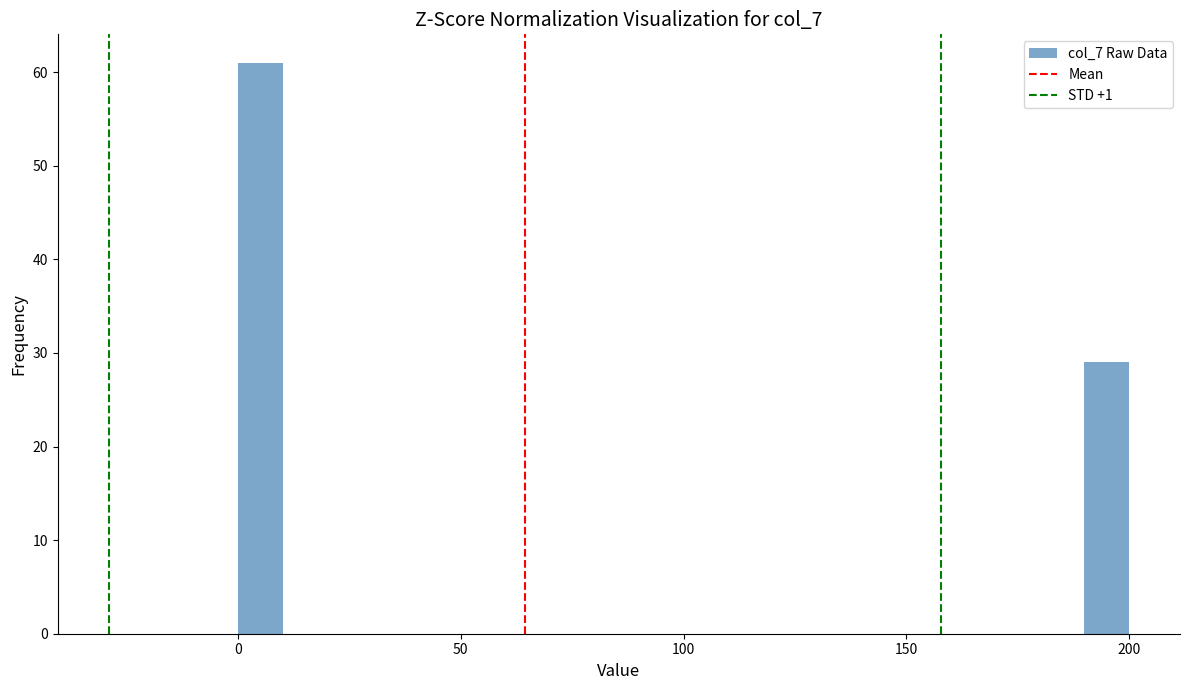

Read against the x-axis, roughly where is the centre of the tallest bar?

5